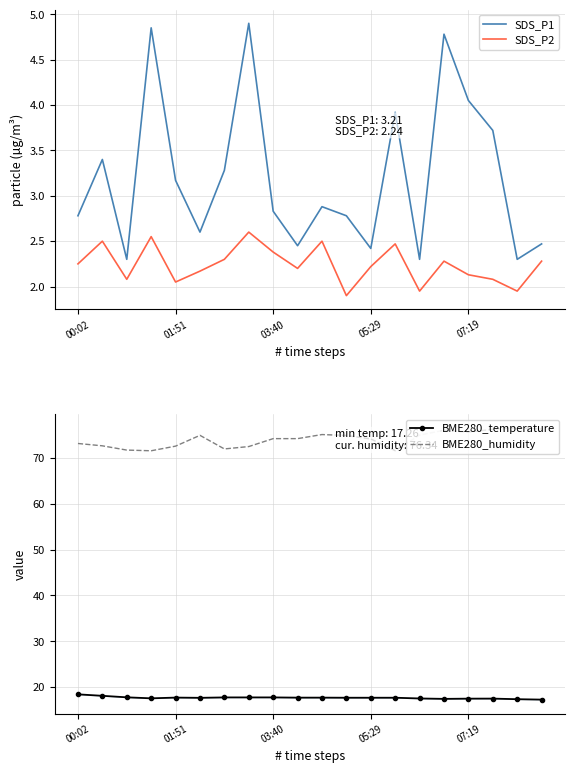

Is it true that BME280_humidity equals 72.6 at 01:51?

True